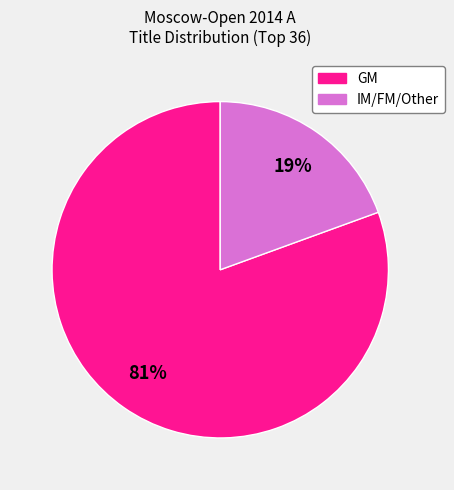

How many segments does this pie chart have?

2